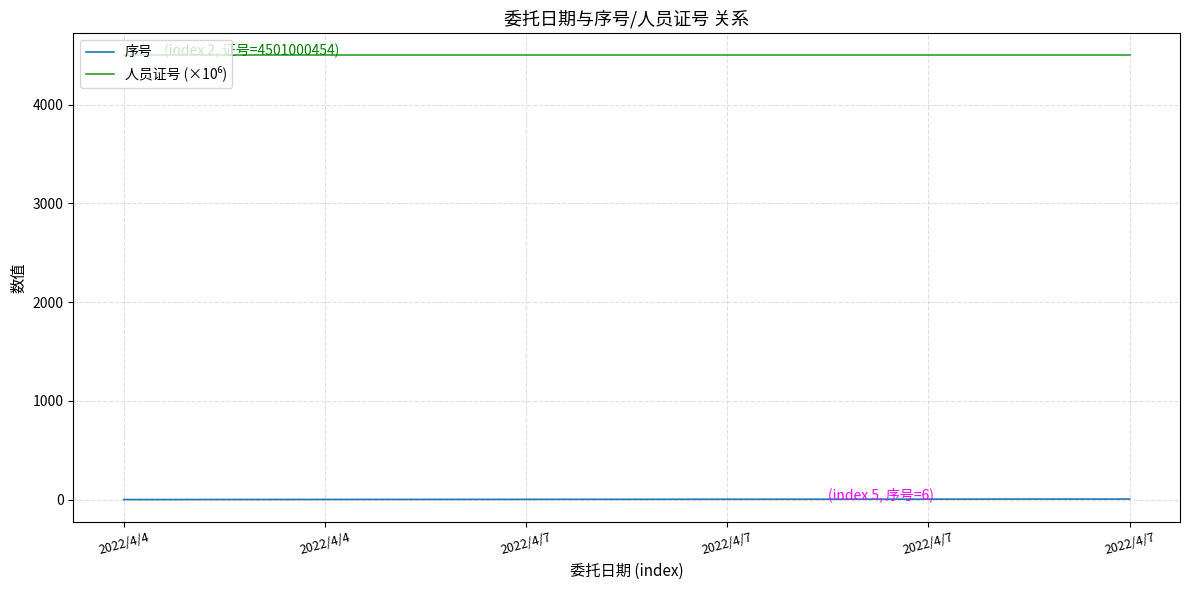

Does the chart display data point markers on the line(s)?

No